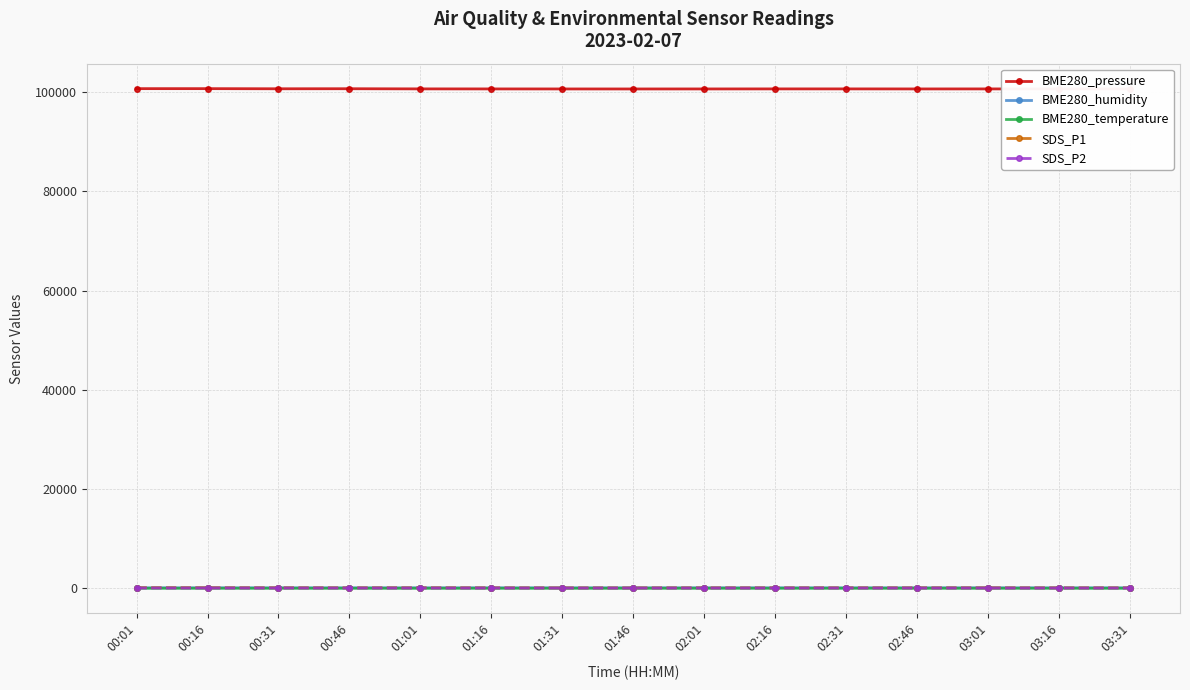

At how many categories does at least one series exceed 39691?

15